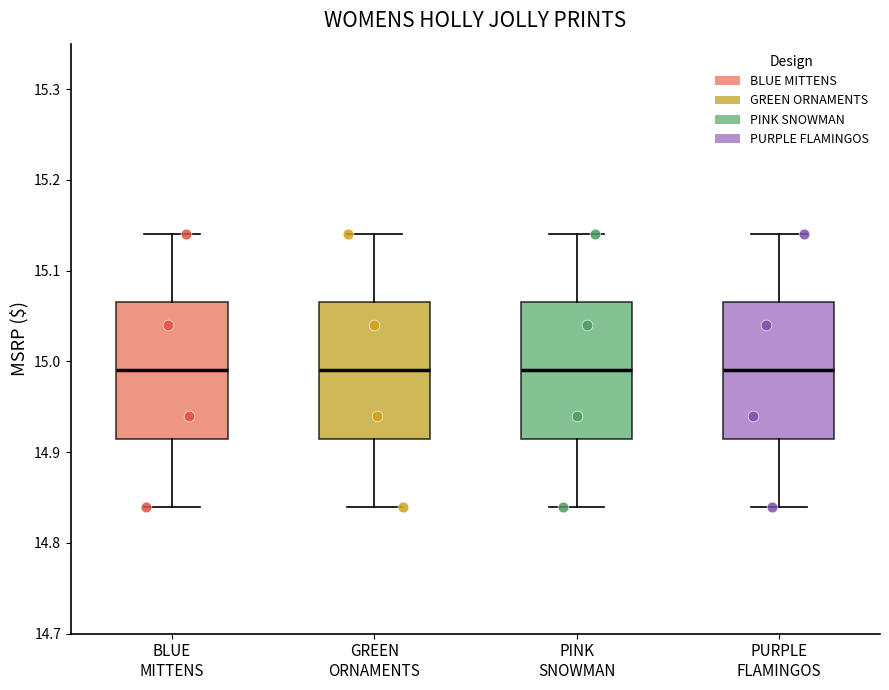

Reading left to right, read every box against the y-axis: the position of its median line, the range the box covers, and the ends of its whiskers. The values are not printed on the chart, so give them approximately, as read against the axis.

BLUE MITTENS: median 14.99, box 14.92 to 15.07, whiskers 14.84 to 15.14
GREEN ORNAMENTS: median 14.99, box 14.92 to 15.07, whiskers 14.84 to 15.14
PINK SNOWMAN: median 14.99, box 14.92 to 15.07, whiskers 14.84 to 15.14
PURPLE FLAMINGOS: median 14.99, box 14.92 to 15.07, whiskers 14.84 to 15.14